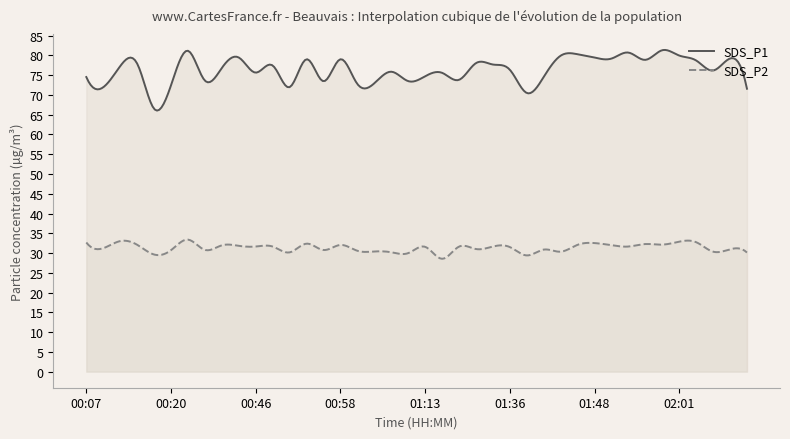

True or false: SDS_P2 and SDS_P1 cross at least once.

False